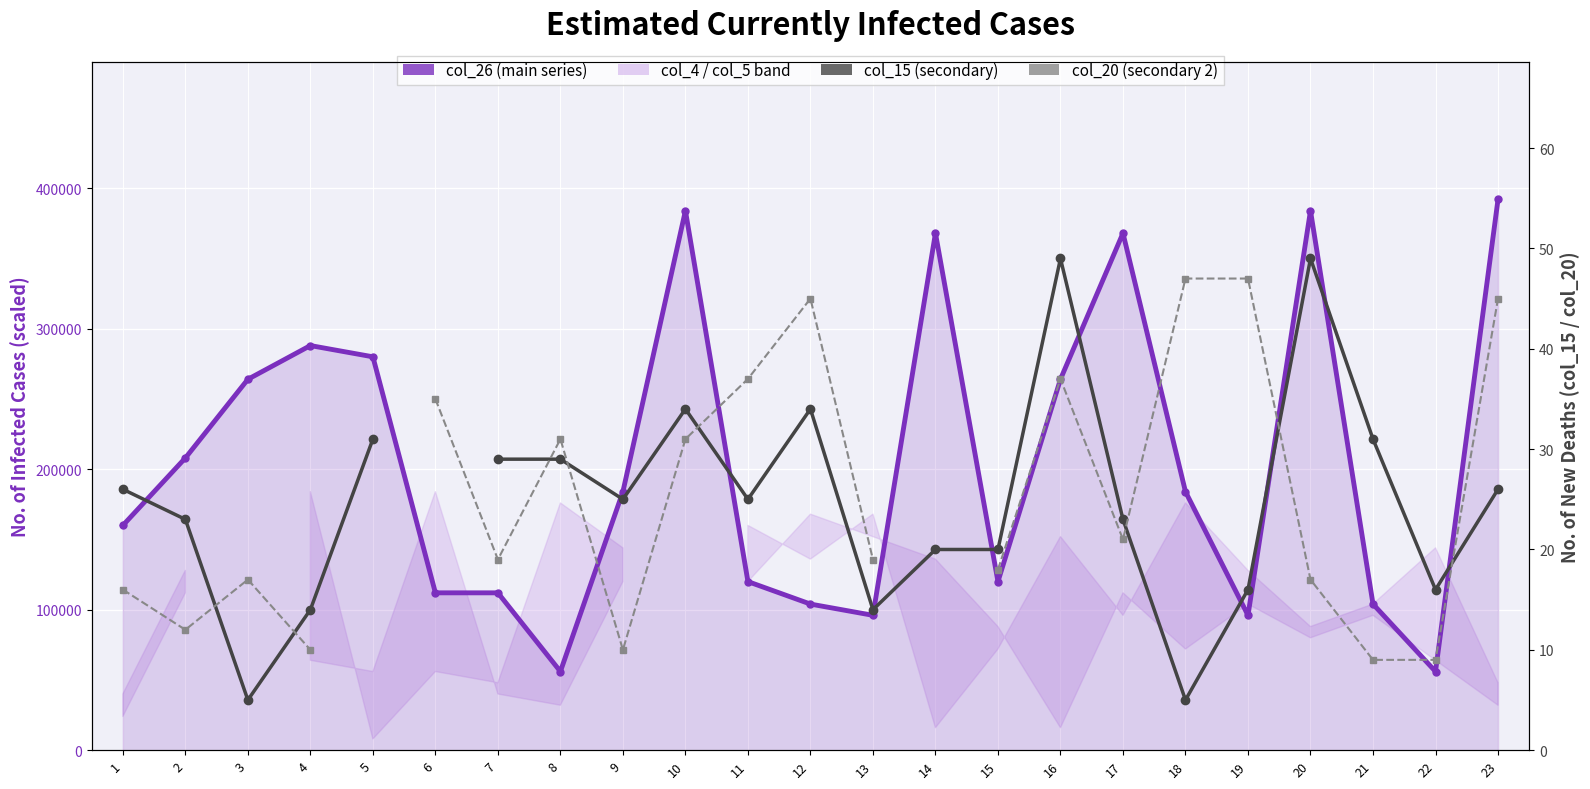

Between 21 and 3, which is larger?

3